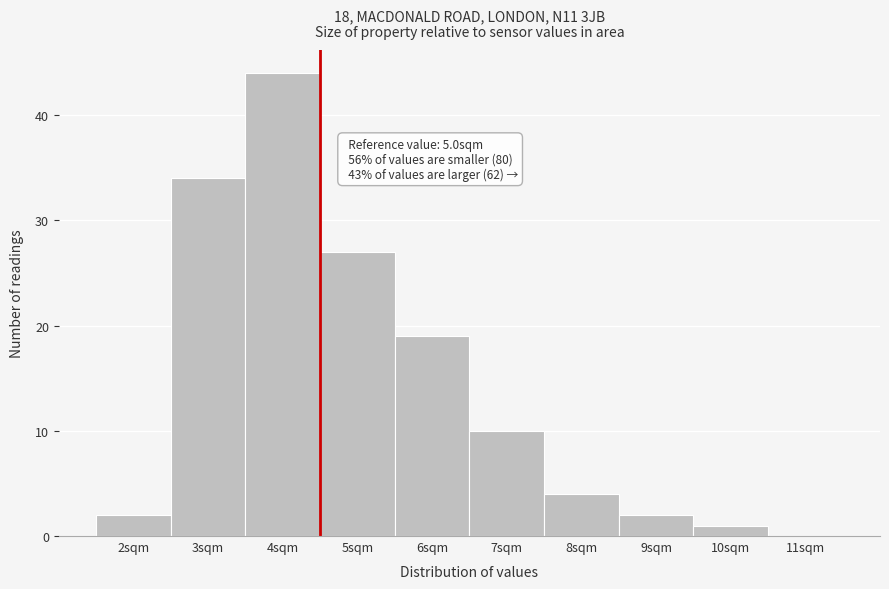

Reading right to left, list all the values displayed in this chart.

11sqm=0	10sqm=1	9sqm=2	8sqm=4	7sqm=10	6sqm=19	5sqm=27	4sqm=44	3sqm=34	2sqm=2